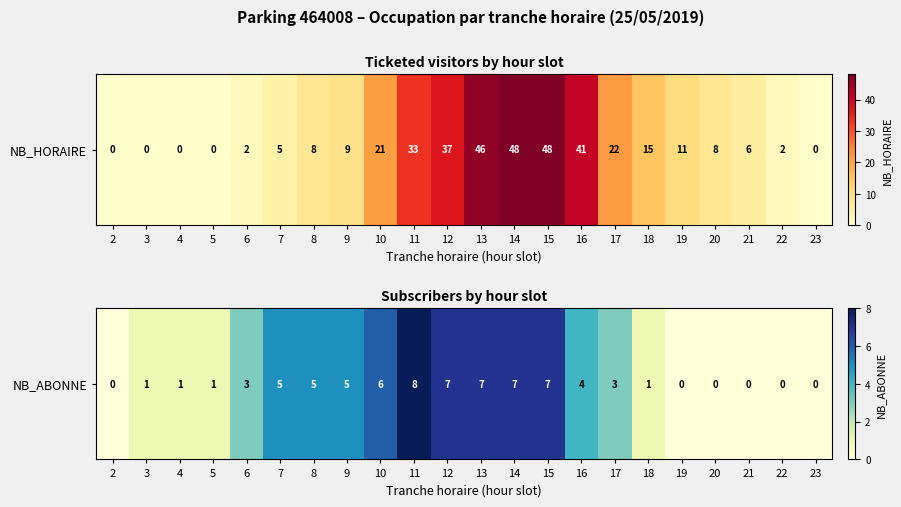

How many values are below 3?

10